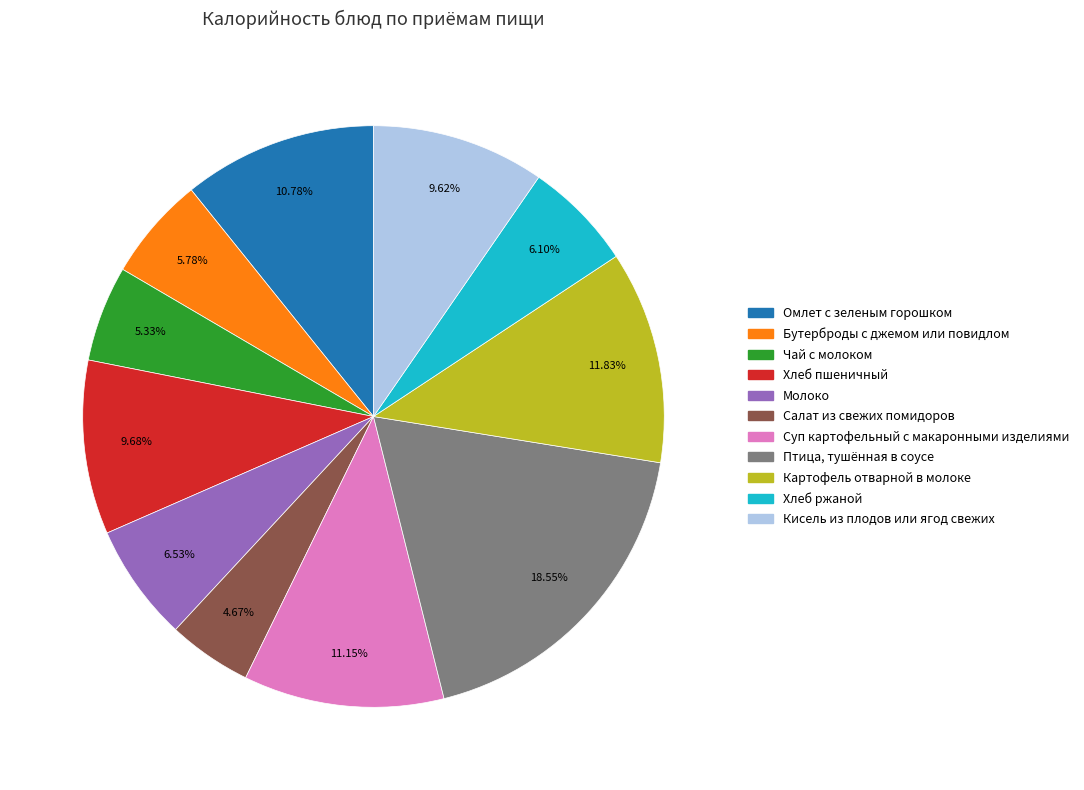

The Кисель из плодов или ягод свежих slice represents 10% of the pie. True or false?

True